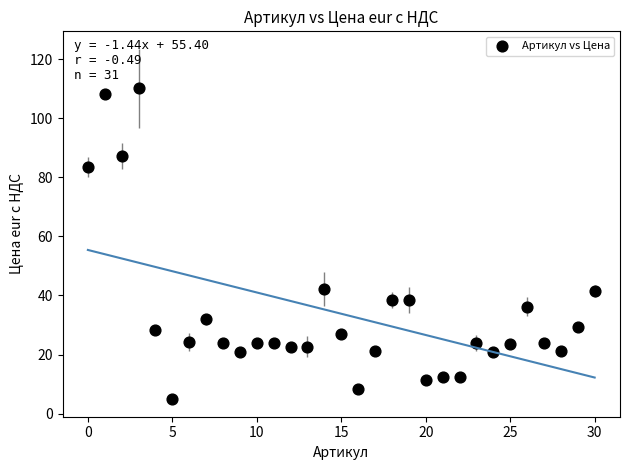

What is the range of Y values (max minus min)?

105.0